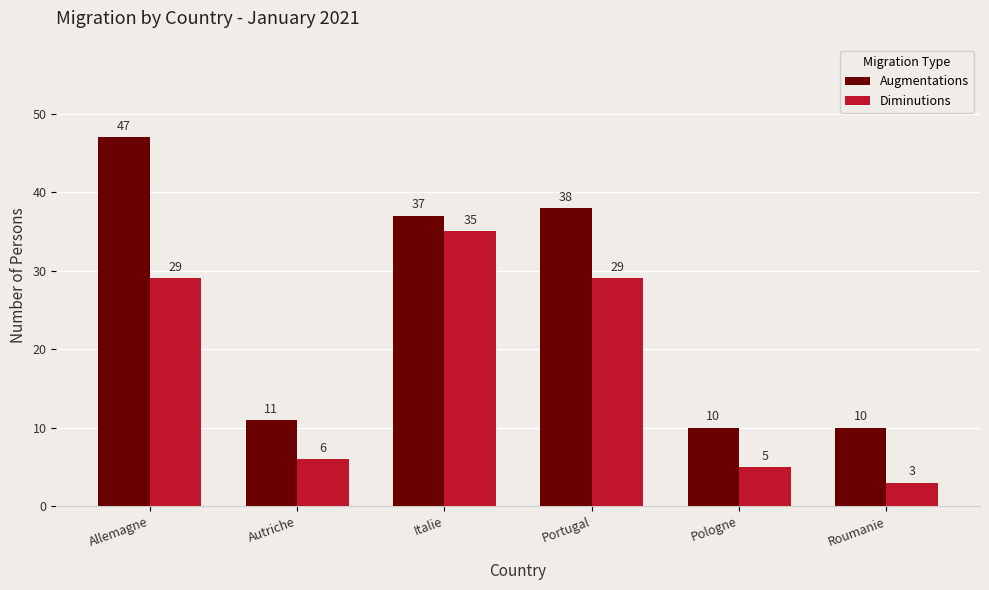

How many groups of bars are there?

6